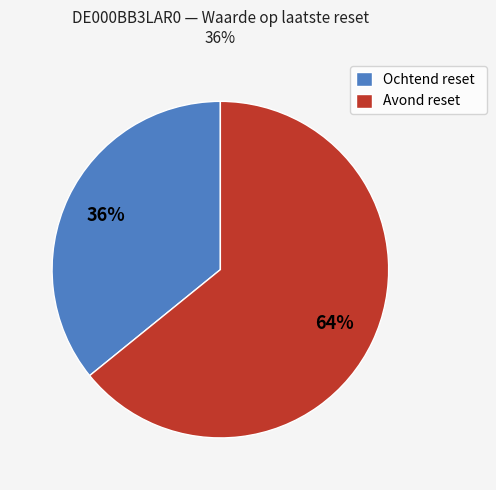

Count the number of slices in the pie.

2